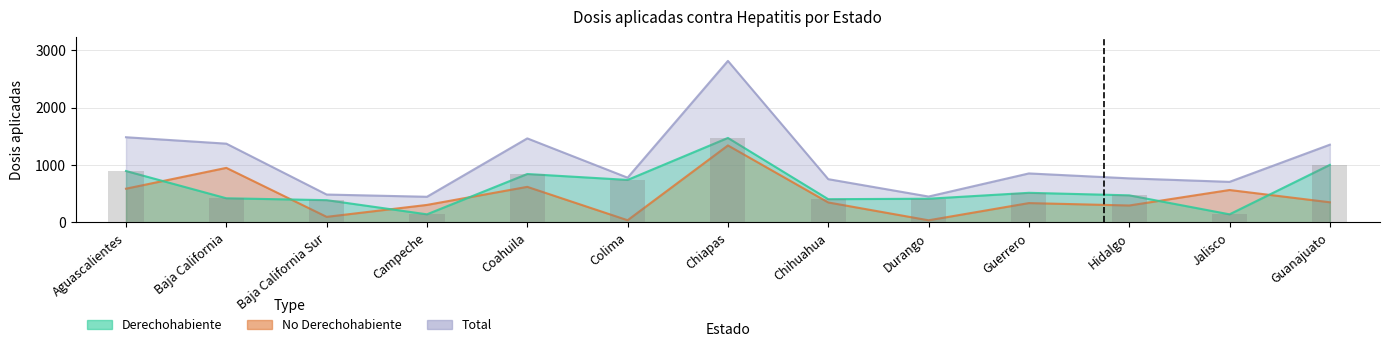

The Derechohabiente series shows 696 at Baja California. True or false?

False